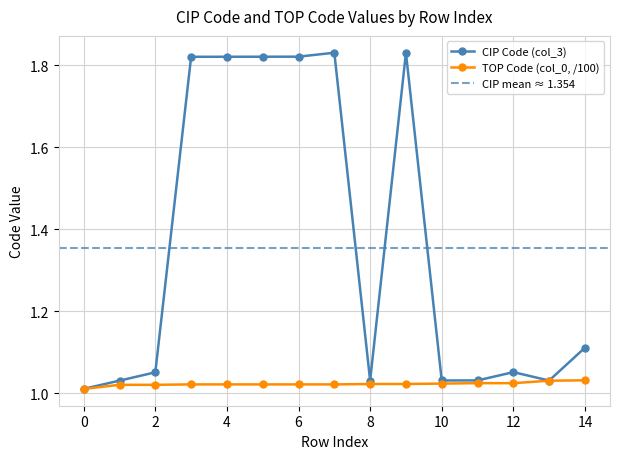

True or false: CIP Code (col_3) has more than 1 points higher than both neighbors.

True